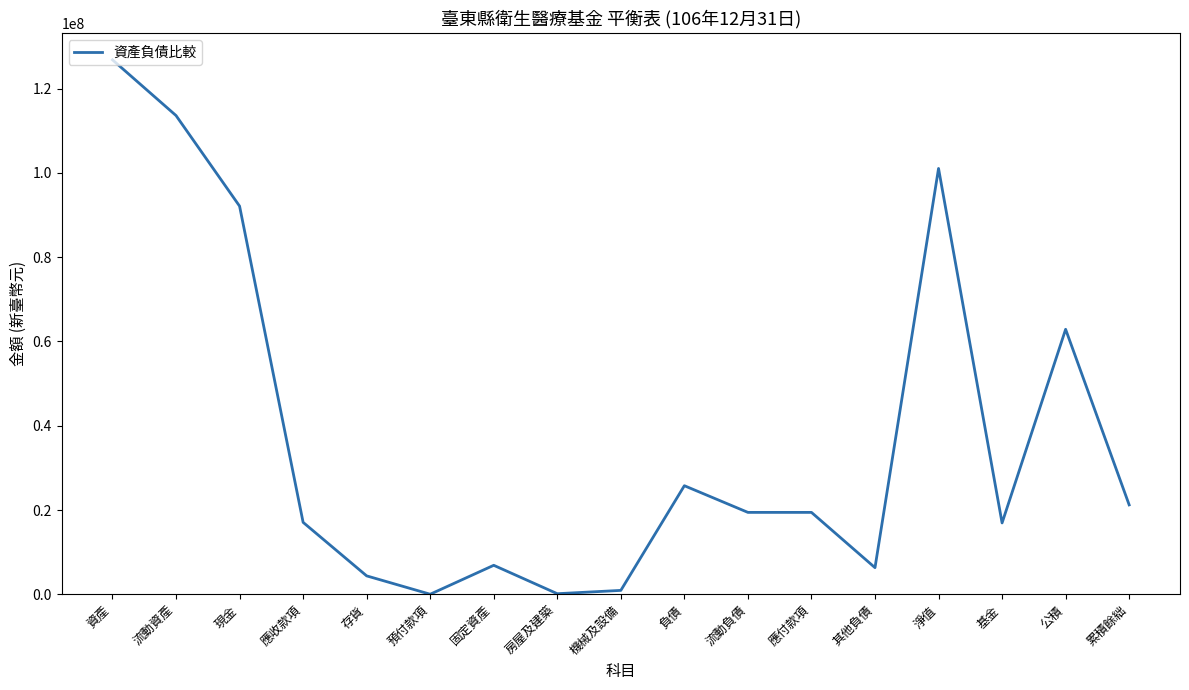

At which category does the chart reach its peak across all series?

資產